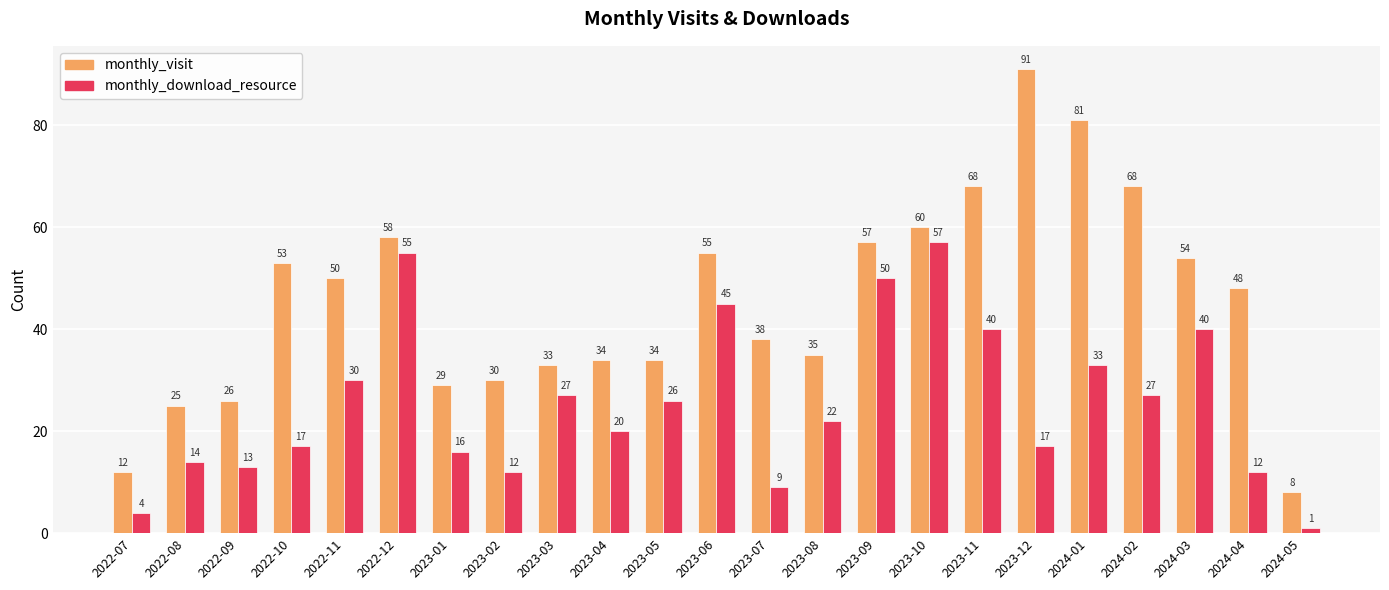

True or false: monthly_download_resource has a value of 13 at 2022-09.

True